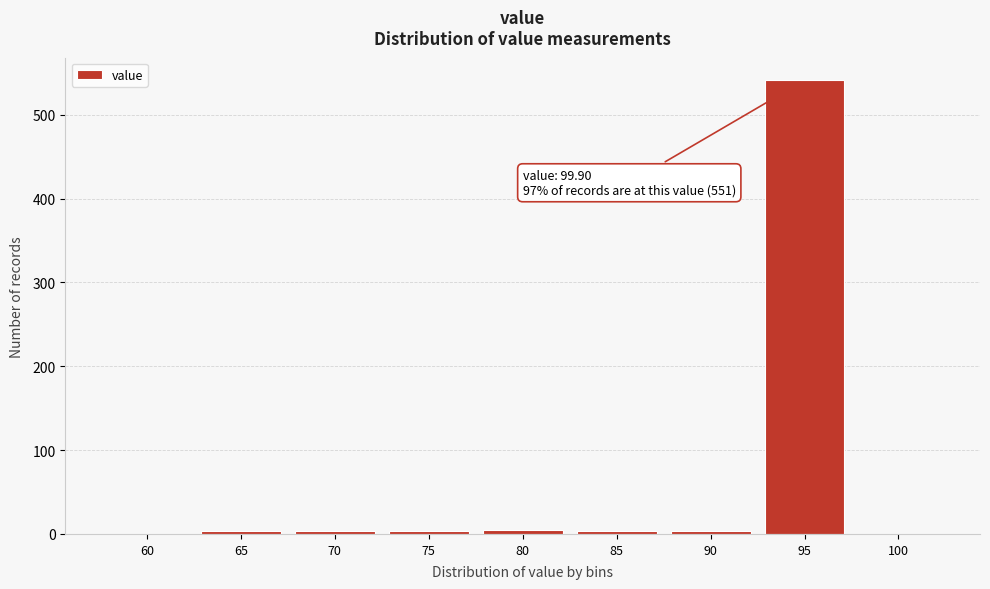

What is the greatest value displayed?

541